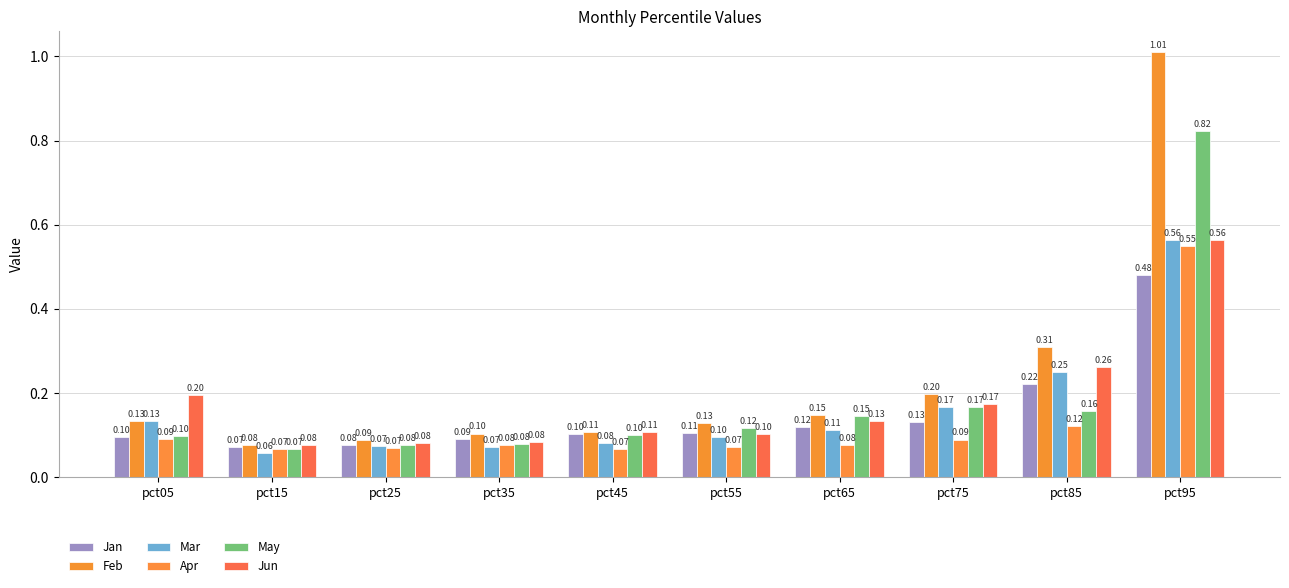

True or false: Mar has a value of 0.0 at pct75.

False